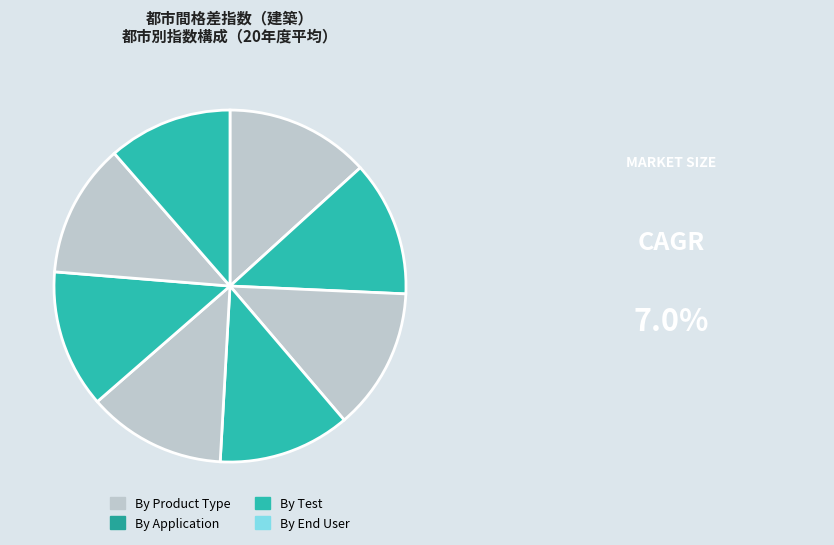

Rank the categories by value from lowest to highest.

高知, 仙台, 松山, 青森, 高松, 秋田, 盛岡, 札幌